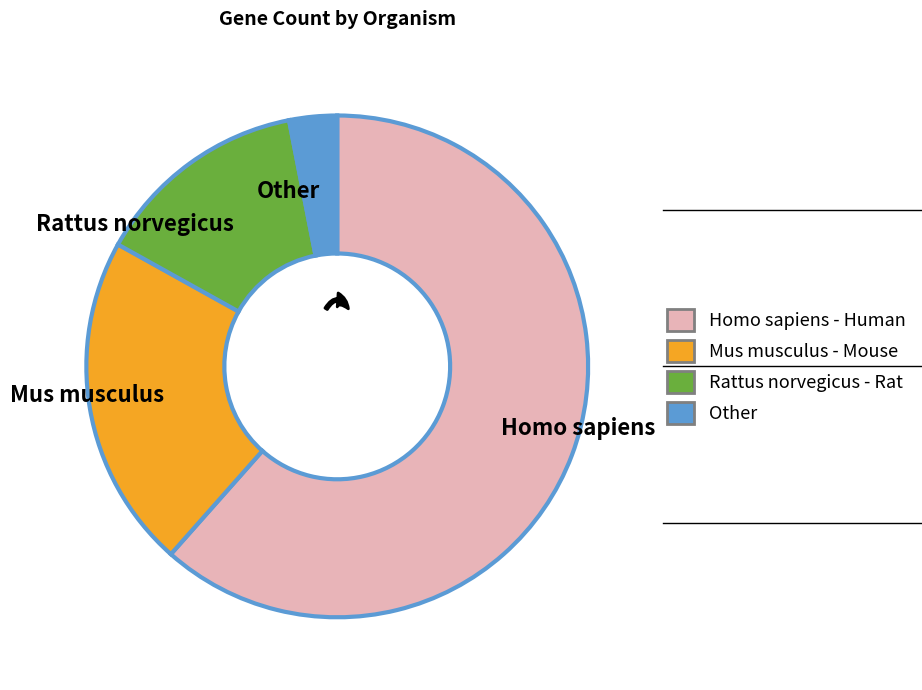

True or false: Mus musculus accounts for 22% of the total.

True